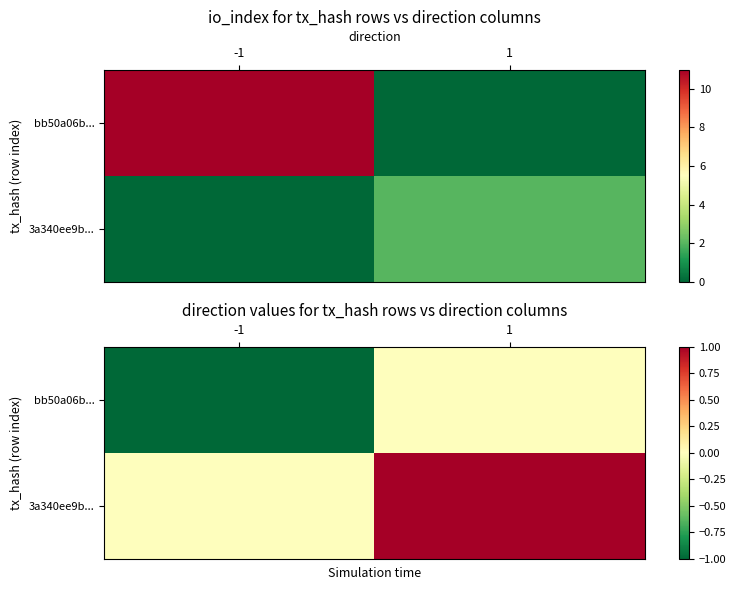

Between -1 and 1, which is larger?

1